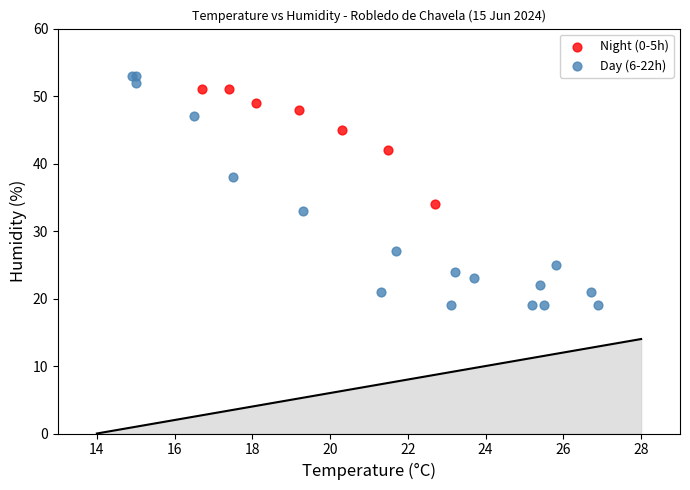

Which series has the largest Y range (max minus min)?

Day (6-22h)